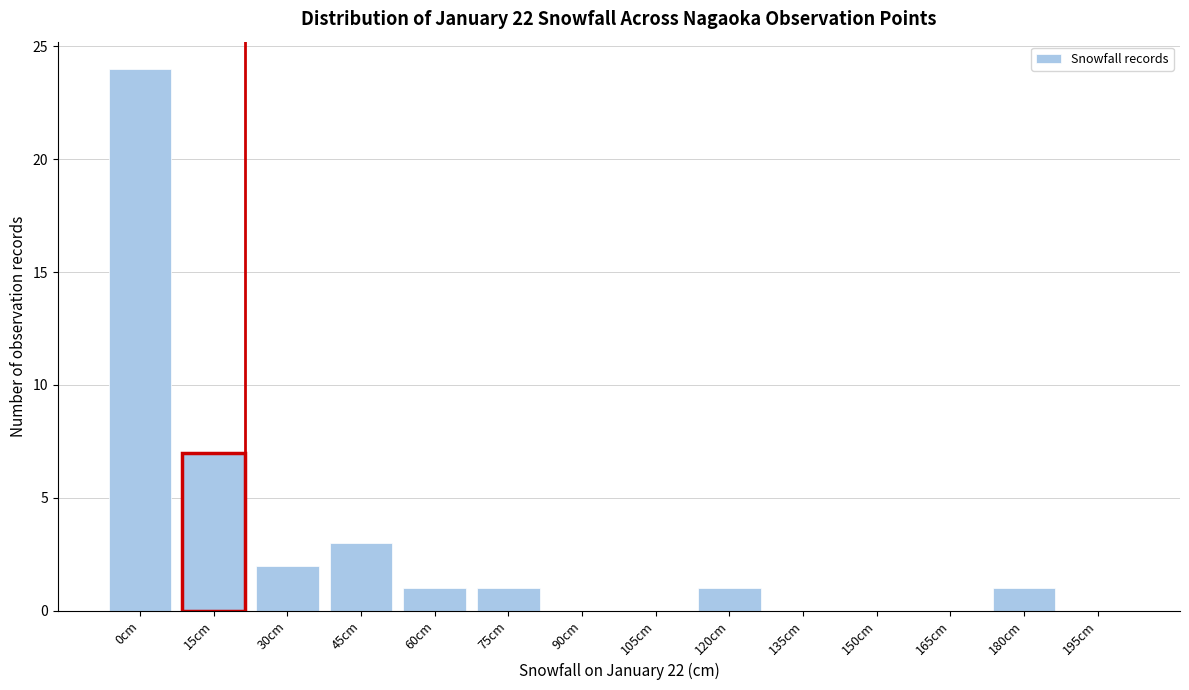

Reading left to right, list all the values displayed in this chart.

0cm=24	15cm=7	30cm=2	45cm=3	60cm=1	75cm=1	90cm=0	105cm=0	120cm=1	135cm=0	150cm=0	165cm=0	180cm=1	195cm=0